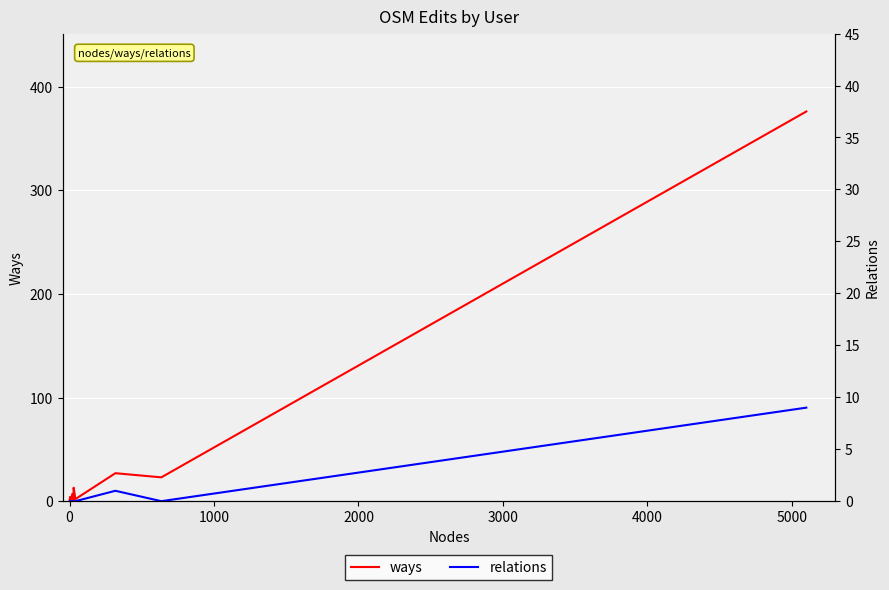

True or false: ways and relations intersect in this chart.

False